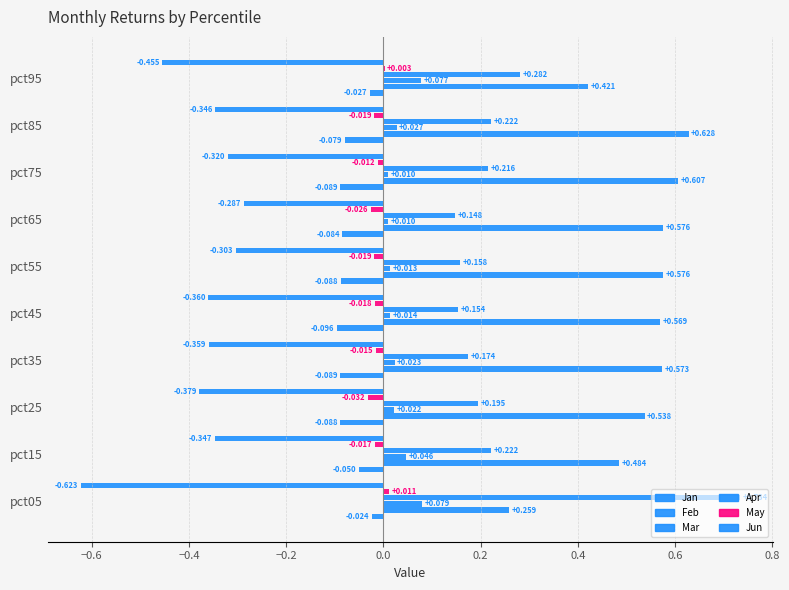

Count the number of data series in this chart.

6